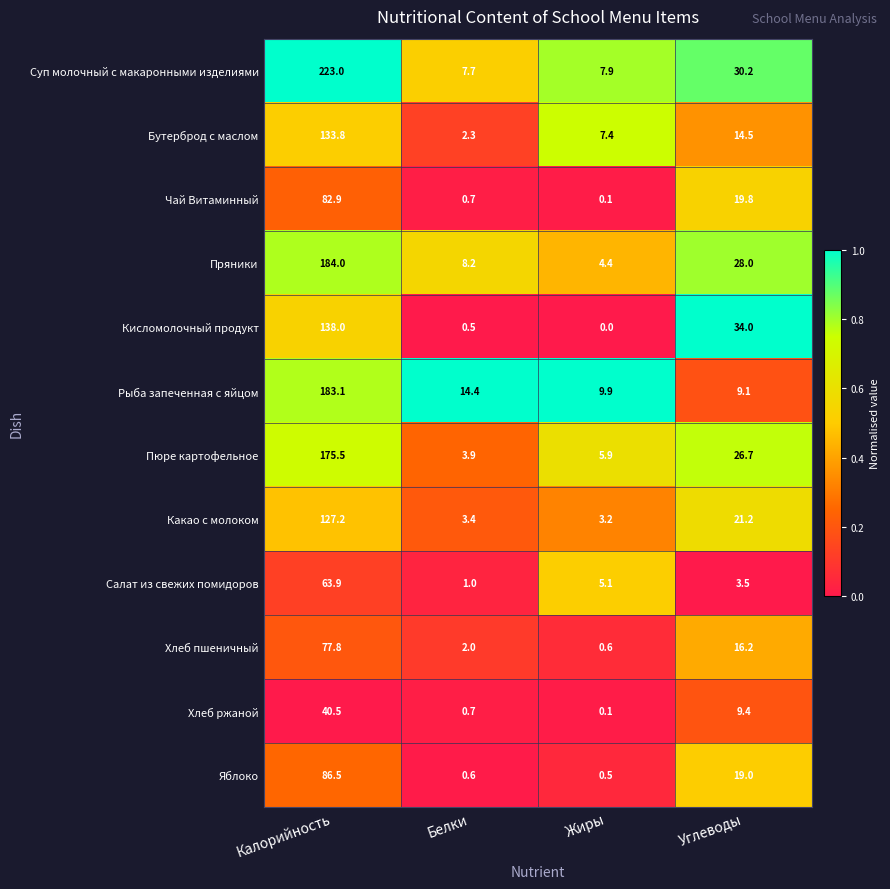

Which series has the largest total across all categories?

Суп молочный с макаронными изделиями